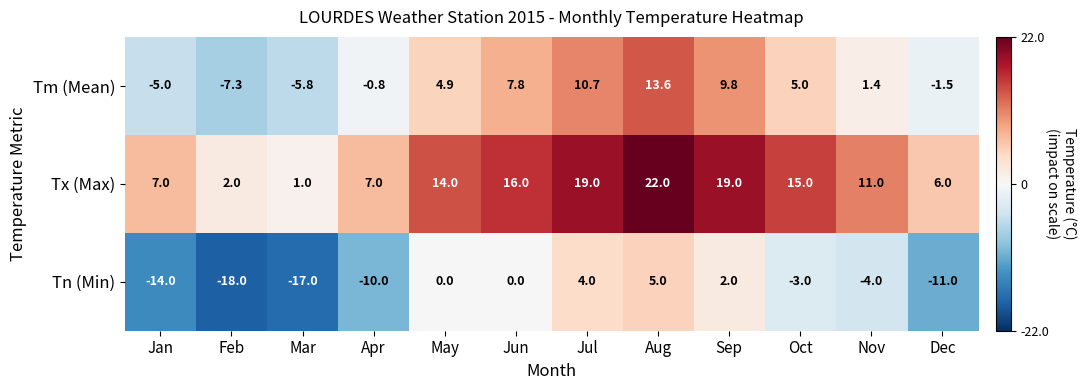

Which series has the largest range (max minus min)?

Tn (Min)